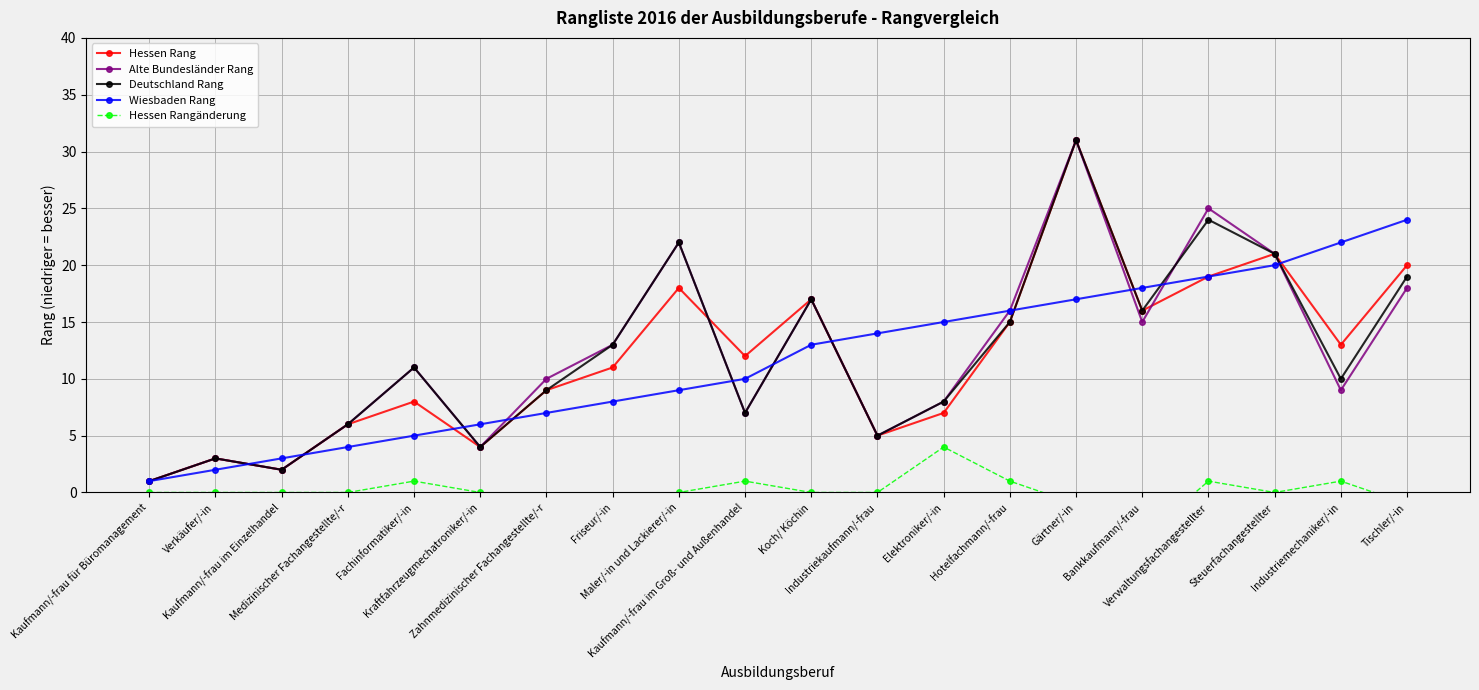

The Deutschland Rang series shows 0 at Kaufmann/-frau für Büromanagement. True or false?

False